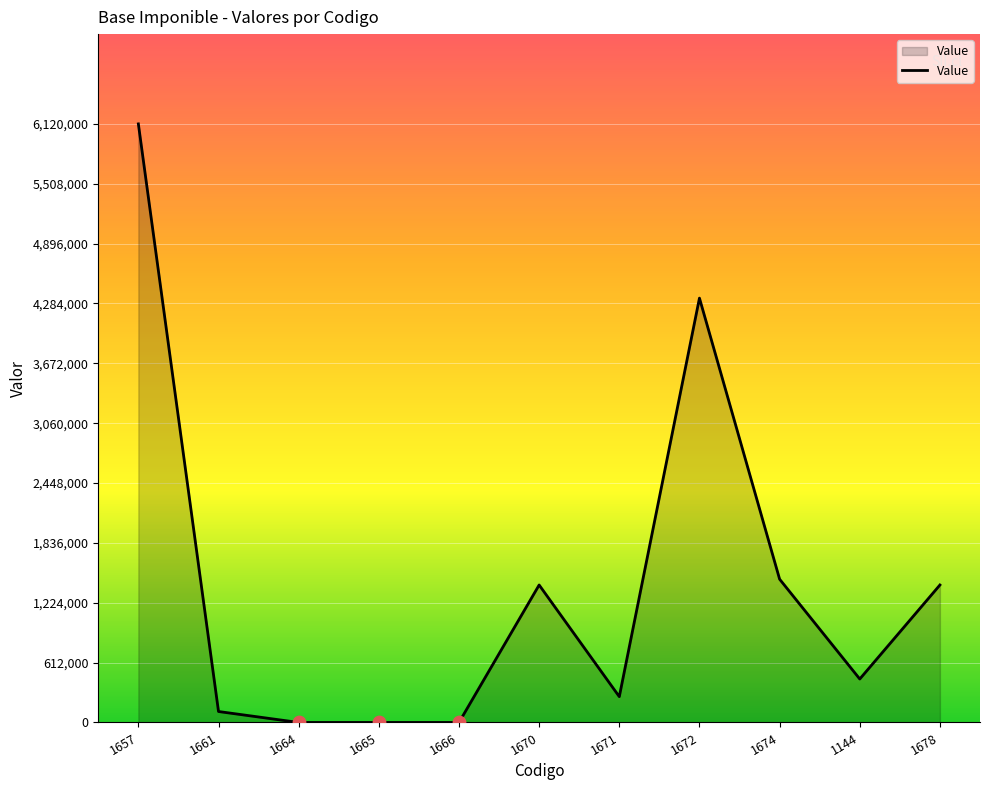

What is the change in value from 1657 to 1661?

-6008044